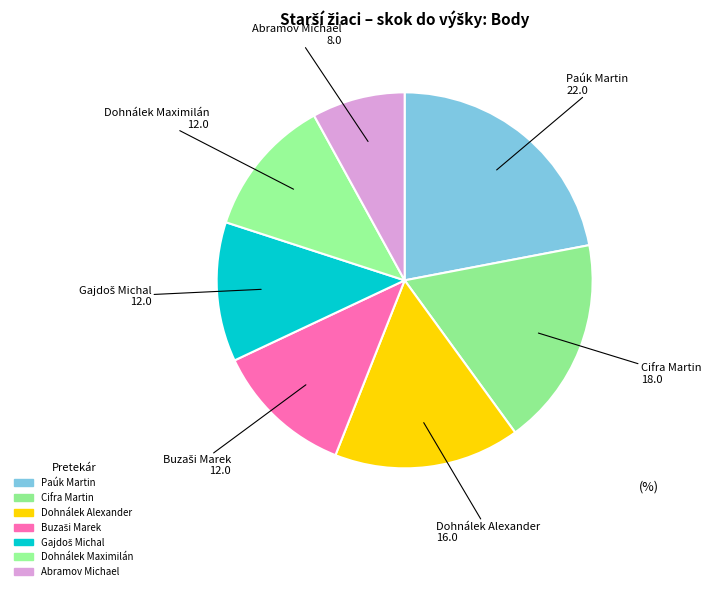

Count the number of slices in the pie.

7